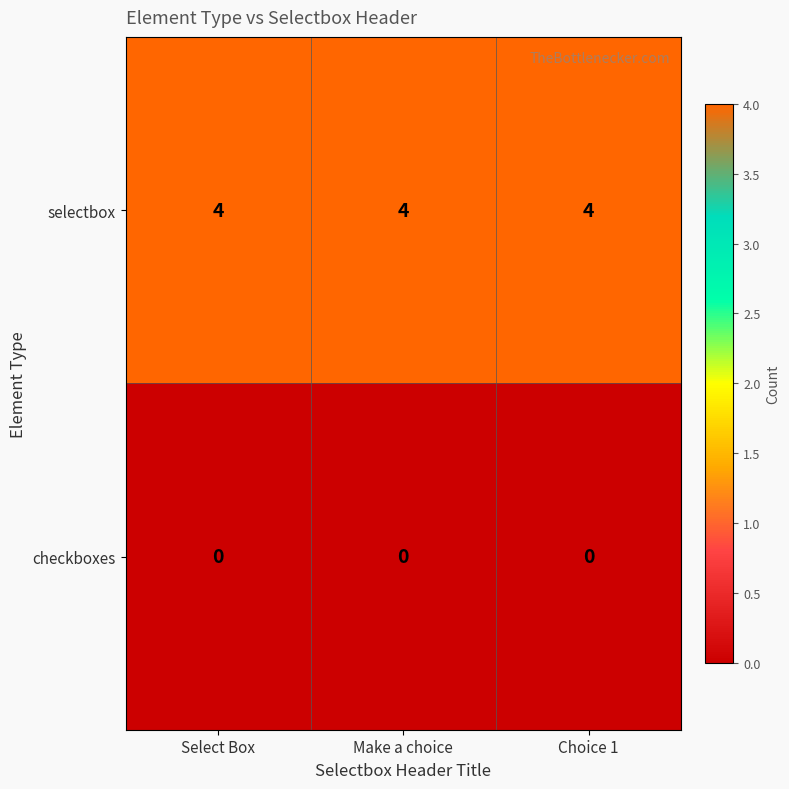

What is the total value across all series at Make a choice?

4